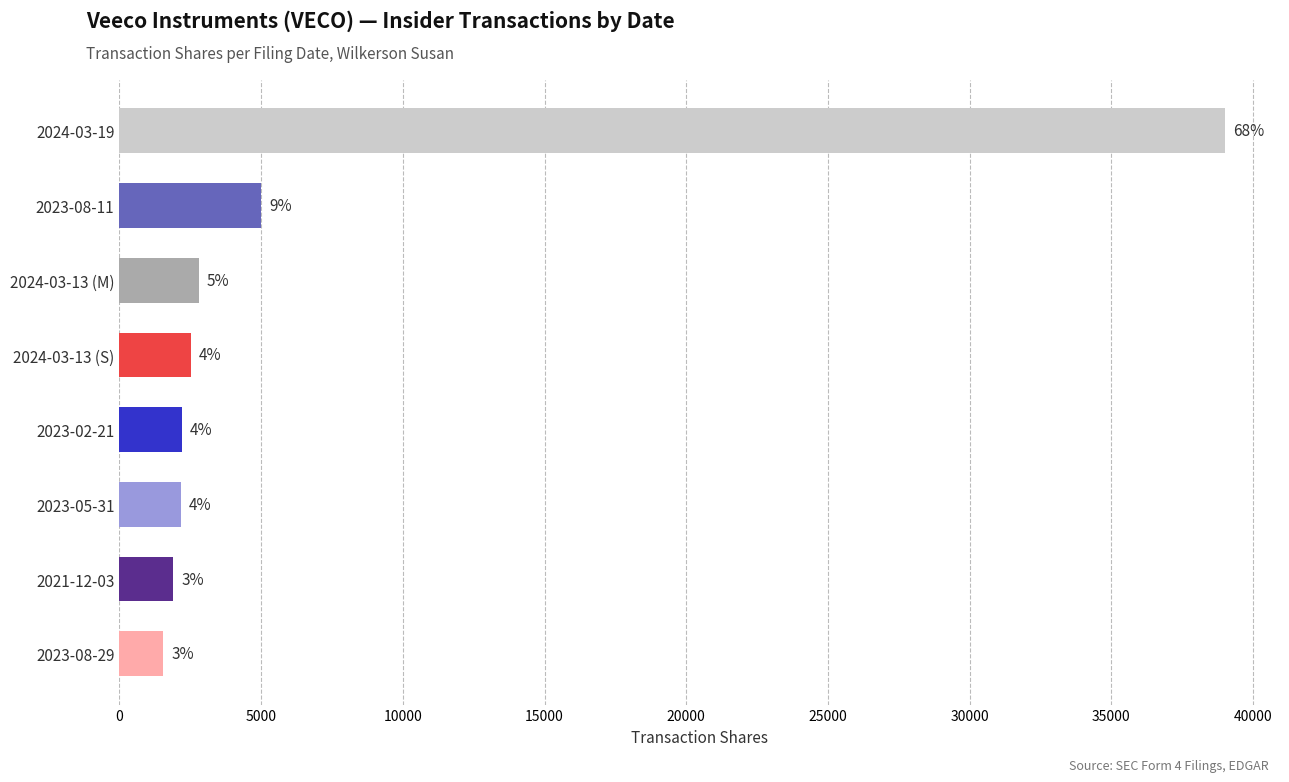

What is the greatest value displayed?

39000